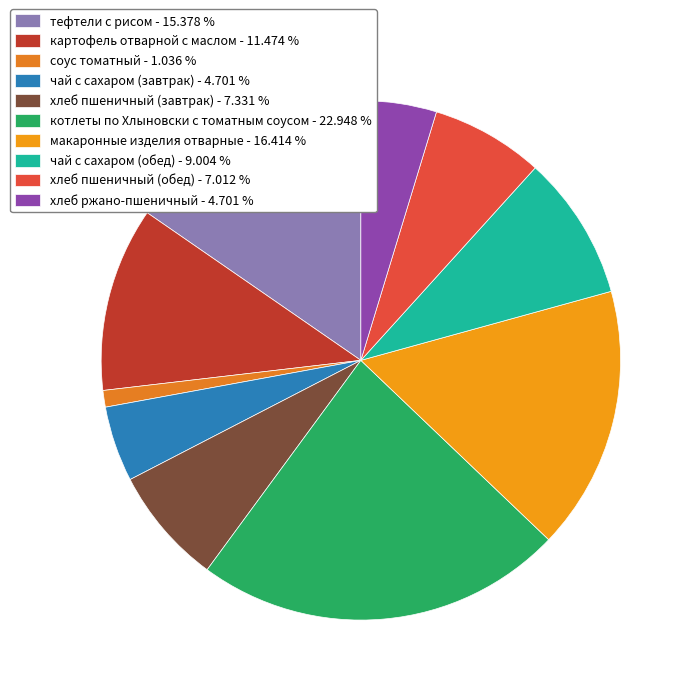

True or false: картофель отварной с маслом accounts for 5% of the total.

False